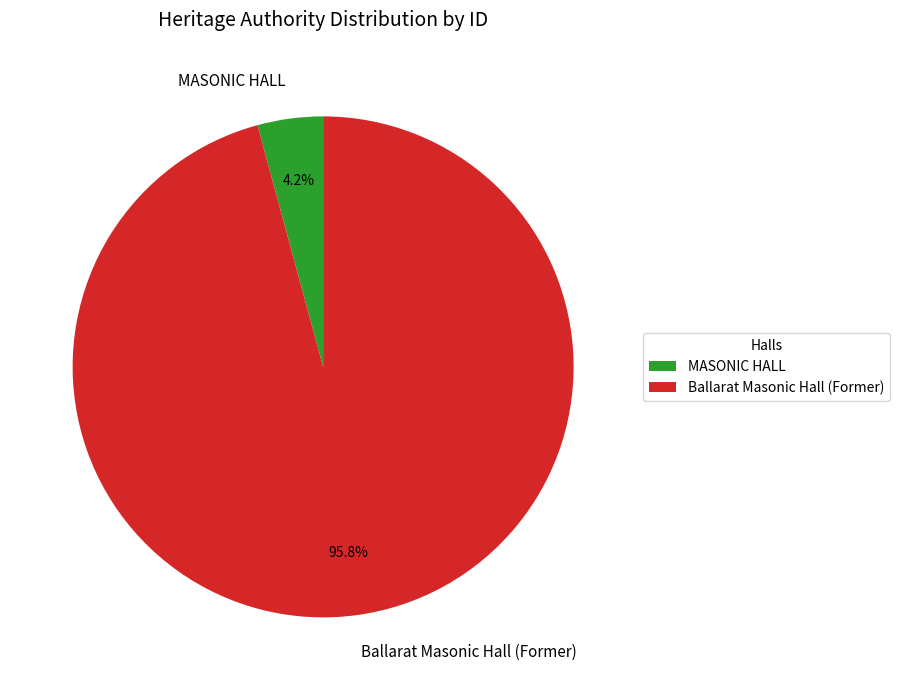

Count the number of slices in the pie.

2